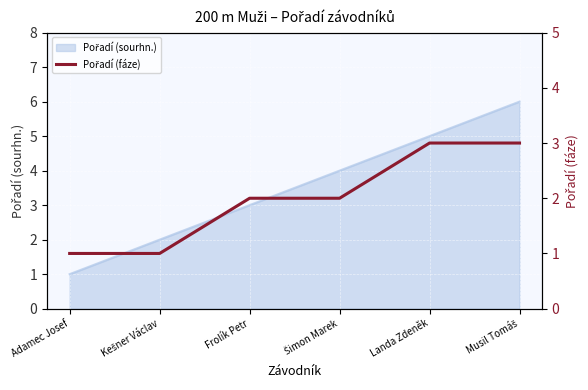

What is the label of the 1st point from the left?

Adamec Josef